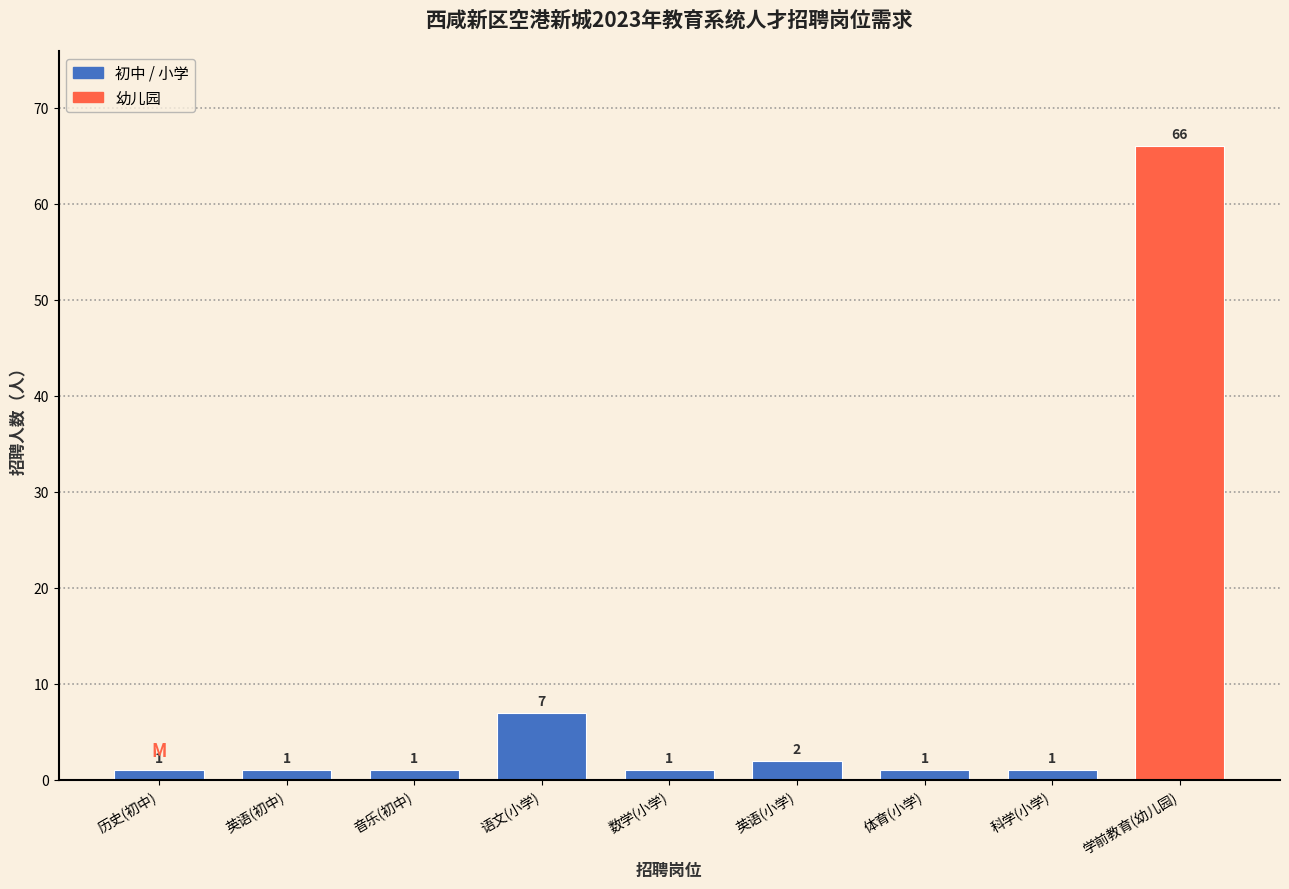

Reading right to left, transcribe all the data shown in this chart.

66	1	1	2	1	7	1	1	1